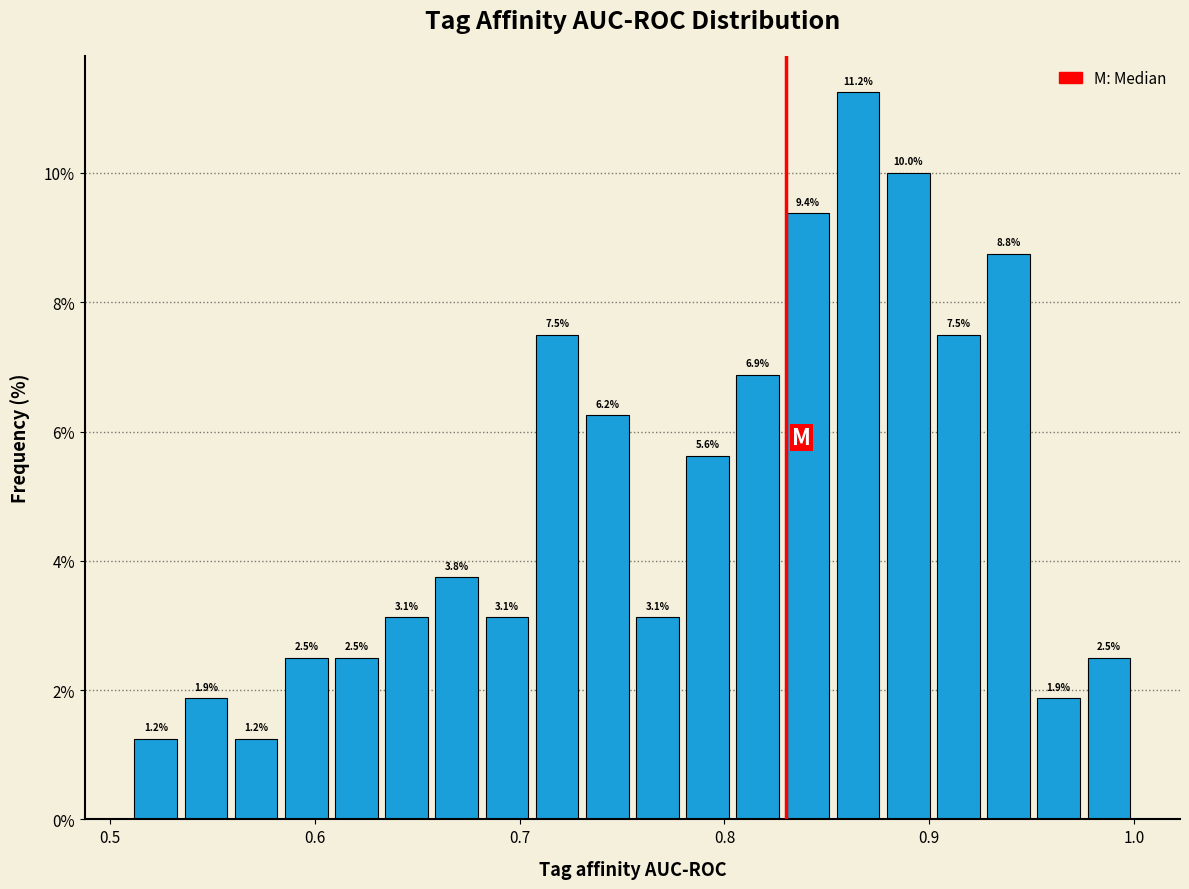

Read against the x-axis, roughly where is the centre of the tallest bar?

0.87